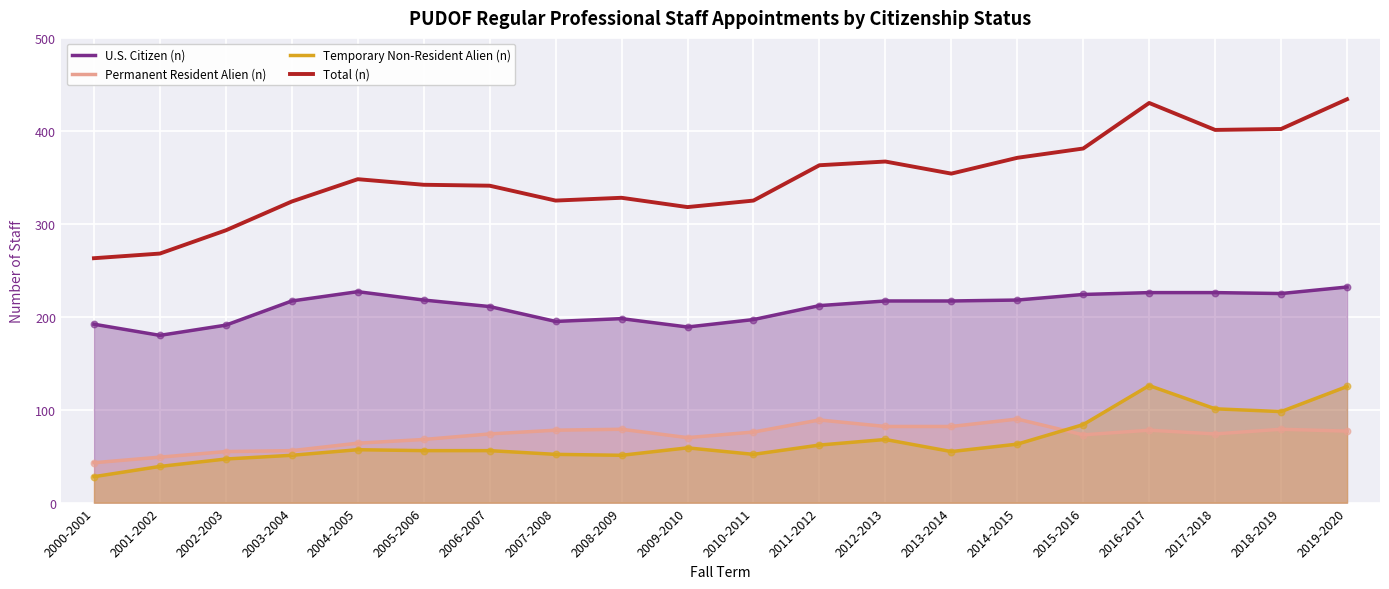

At how many categories does at least one series exceed 274?

18